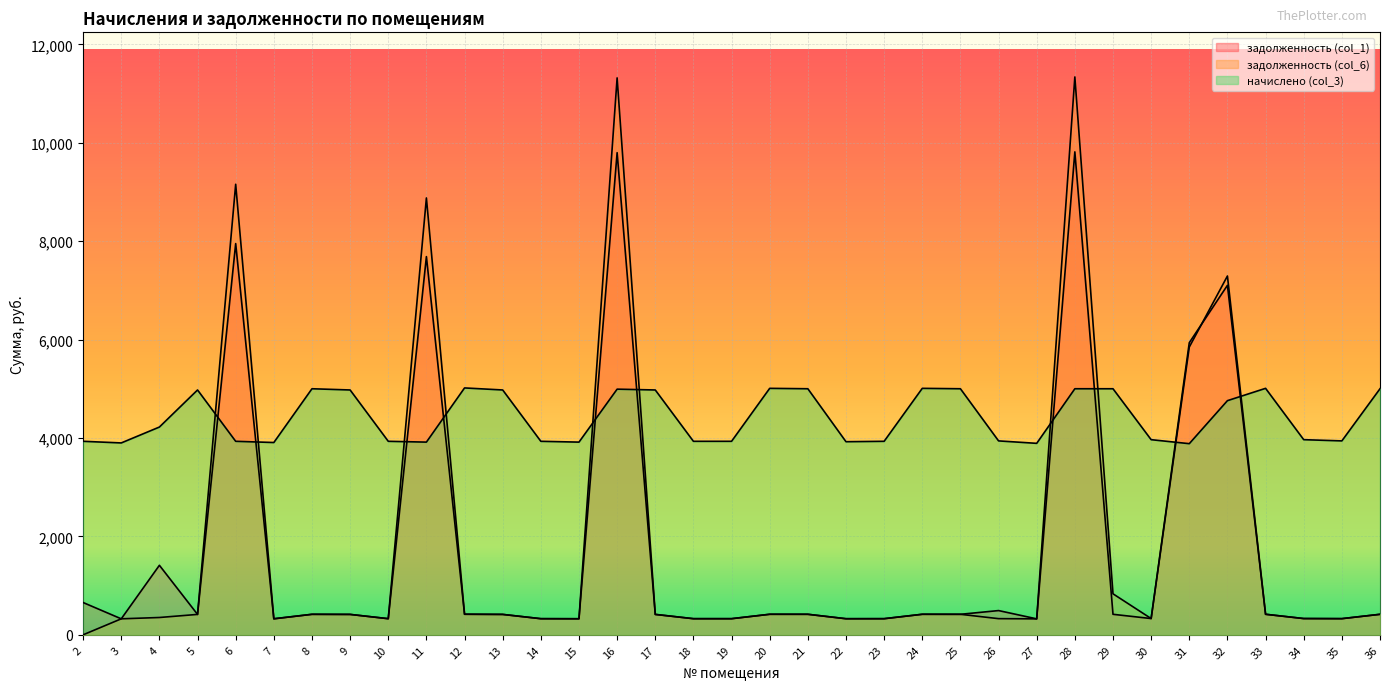

What is the lowest value of the задолженность (col_1) series?

324.3